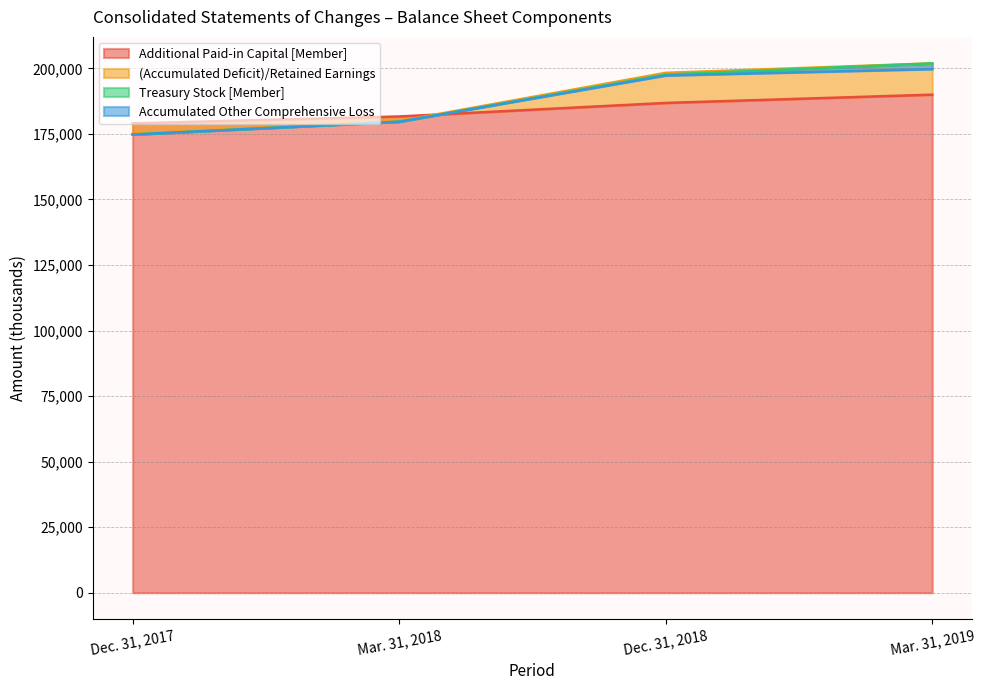

The value of Additional Paid-in Capital [Member] at Mar. 31, 2018 is 181649. True or false?

True